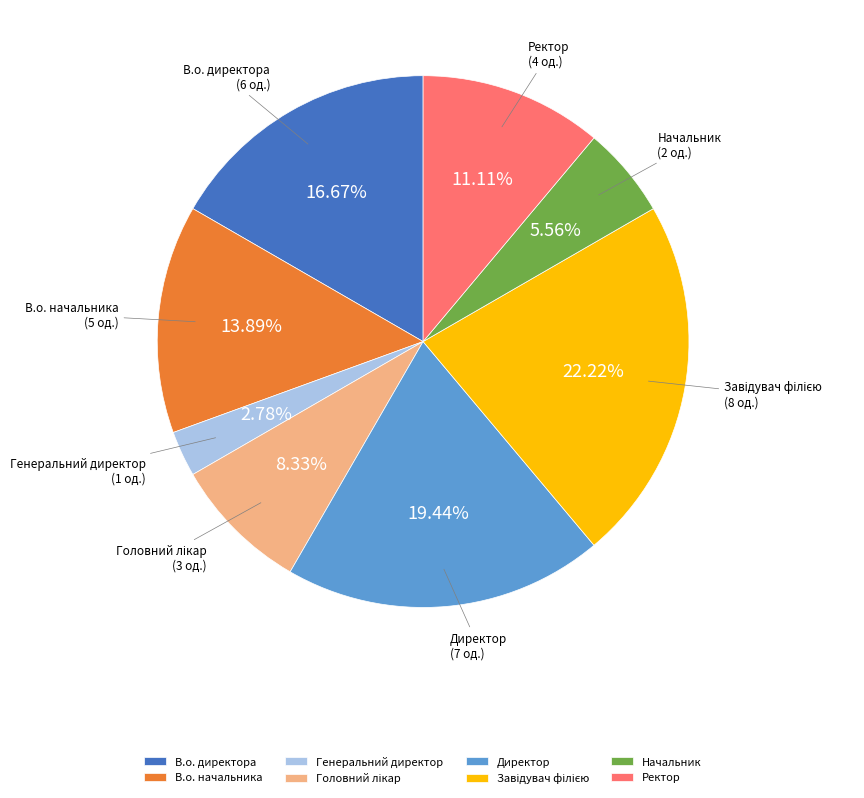

Does any single category account for the majority?

No